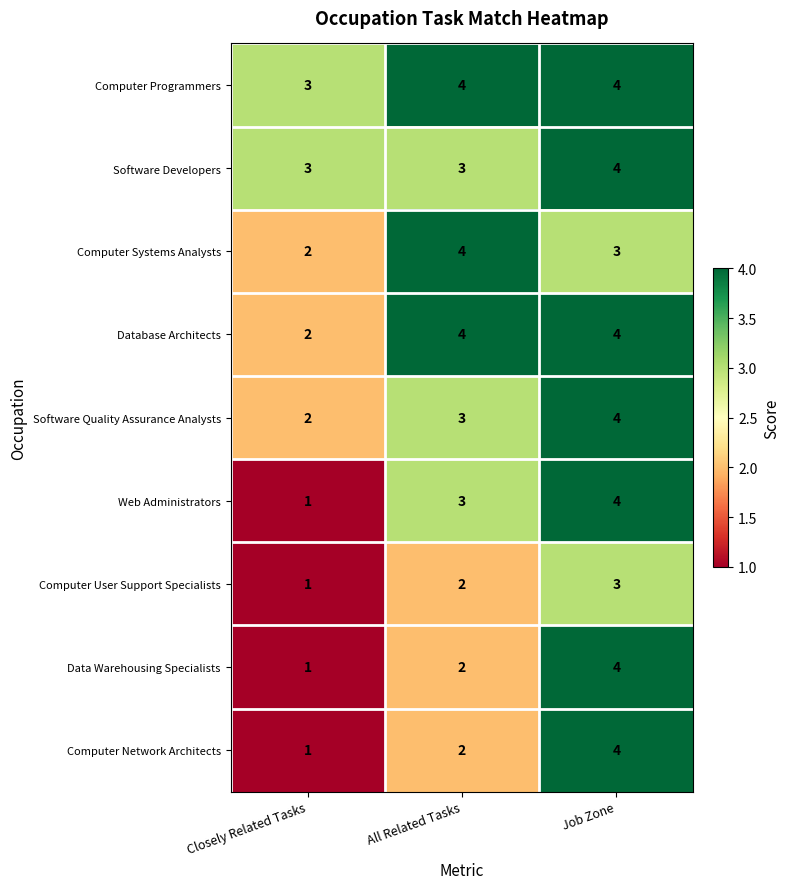

Where does the Computer Systems Analysts series first go above 3?

All Related Tasks